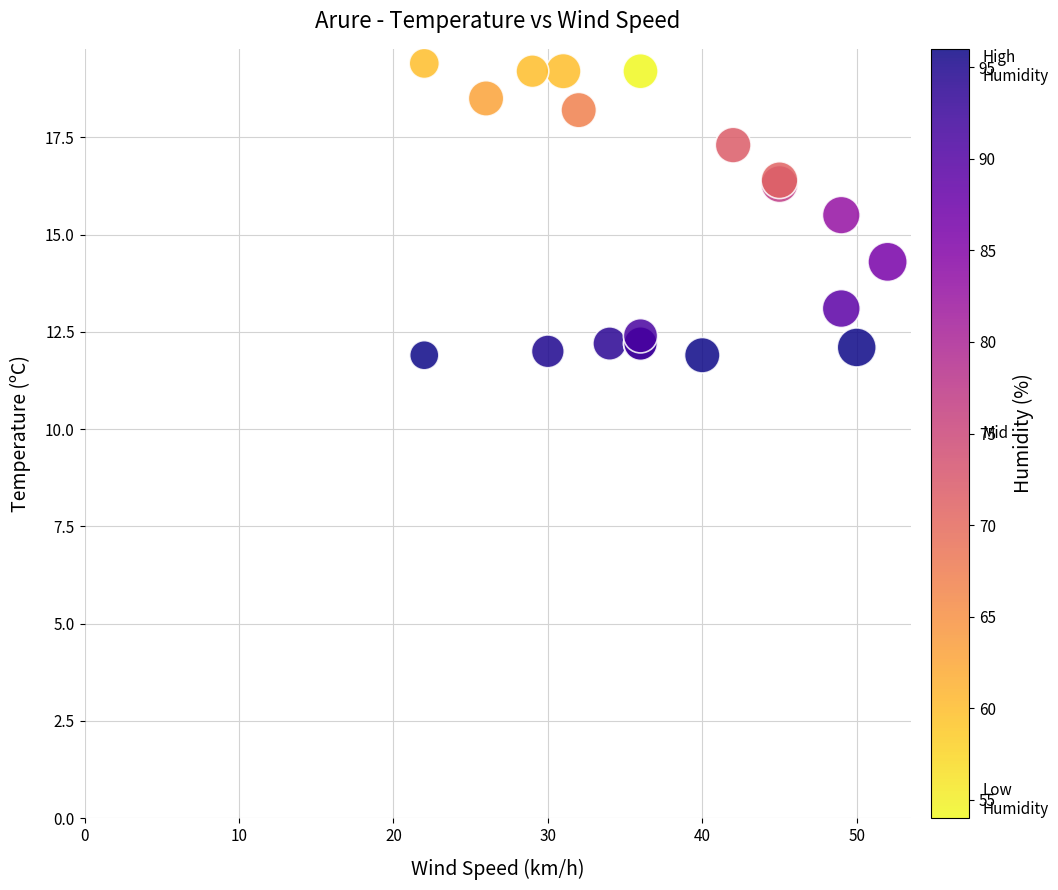

What Y value in the scatter plot is closest to 15?

15.5